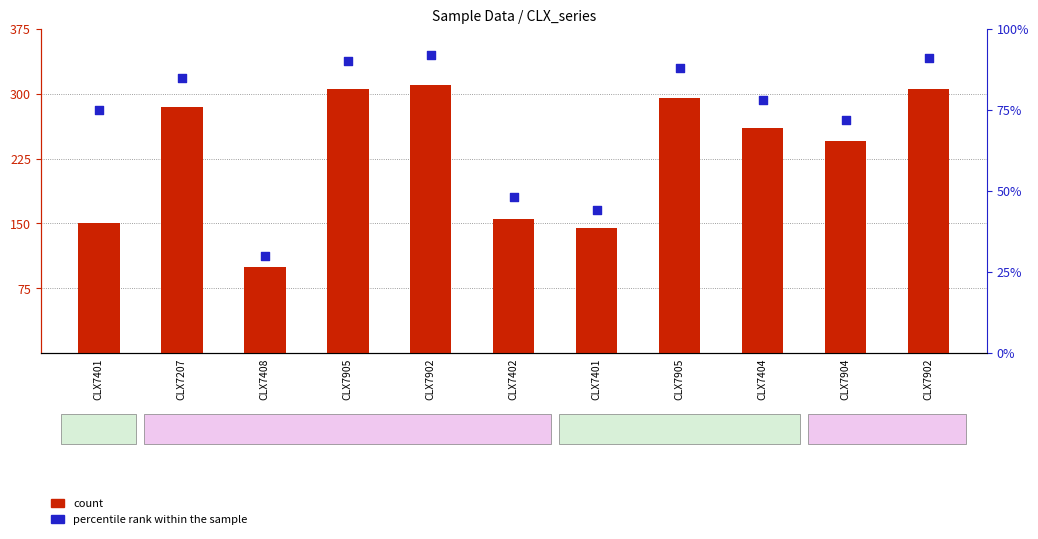

What is the total value across all series at CLX7207?

370